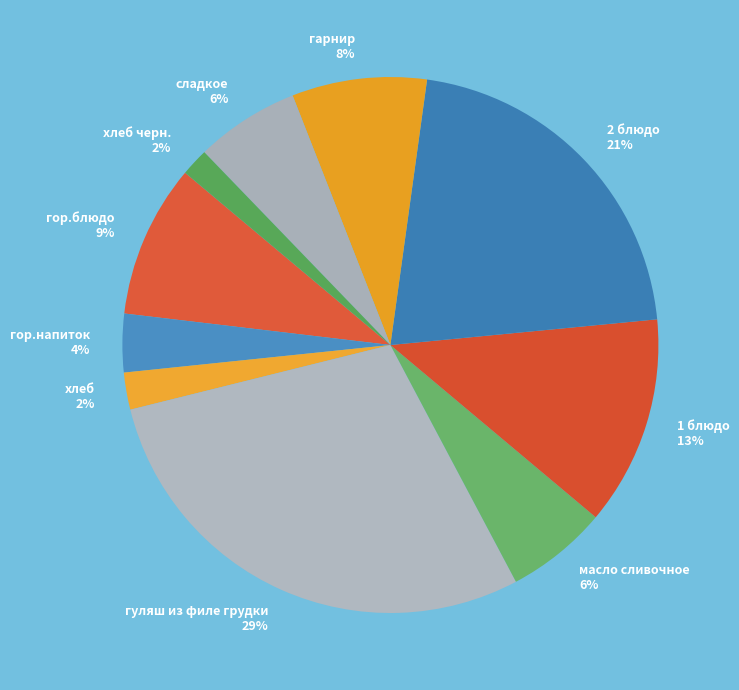

Between 1 блюдо and гор.блюдо, which is larger?

1 блюдо